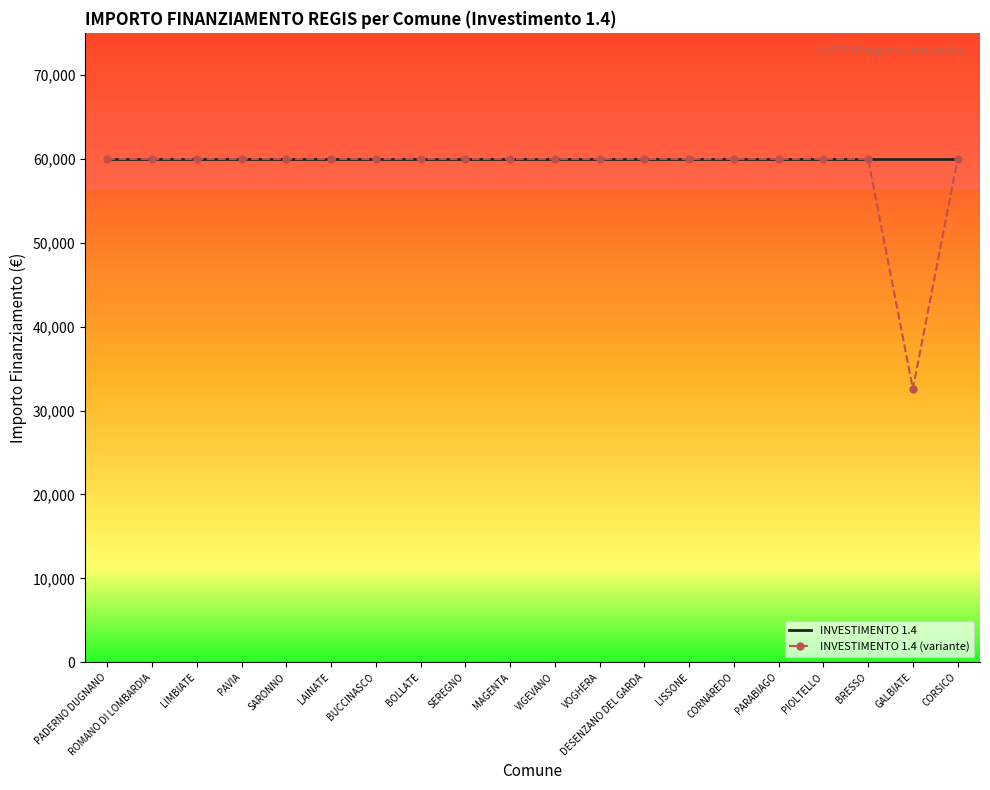

The INVESTIMENTO 1.4 (variante) series shows 59966 at VIGEVANO. True or false?

True